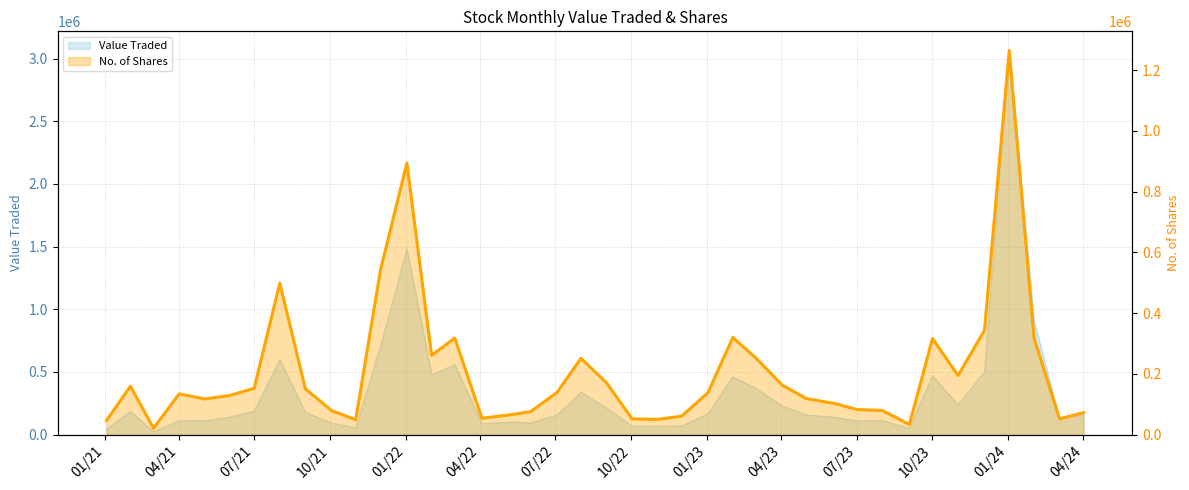

What is the greatest value displayed?

1264799